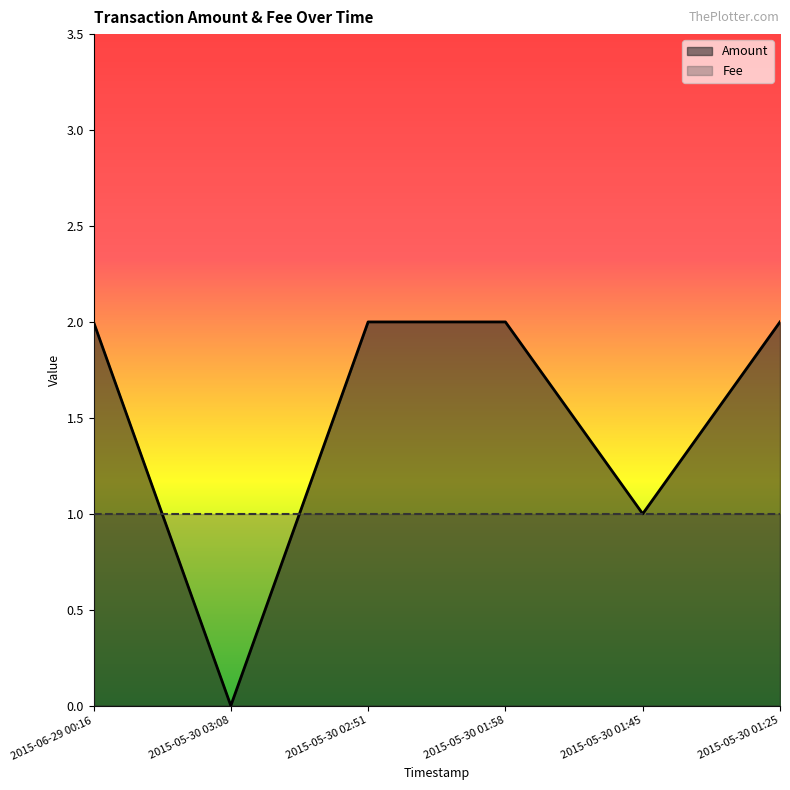

Which series has the largest total across all categories?

Amount